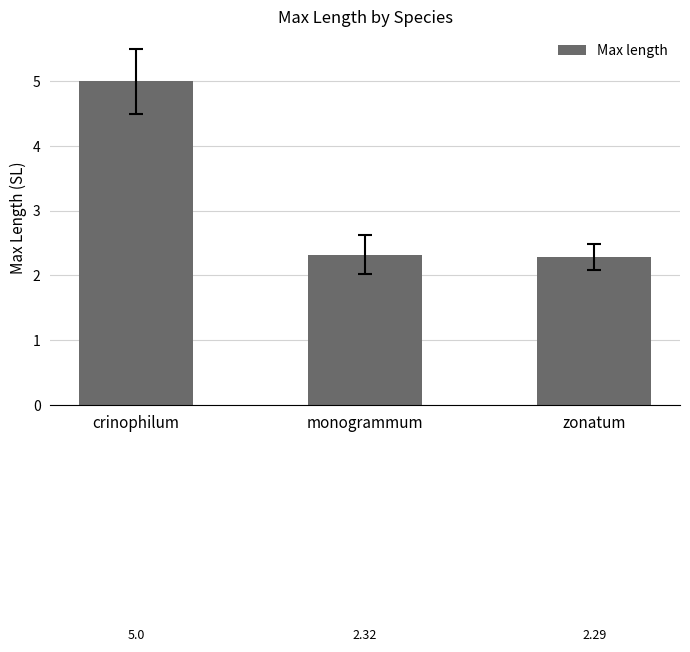

The chart shows a value of 3.7 at monogrammum. True or false?

False